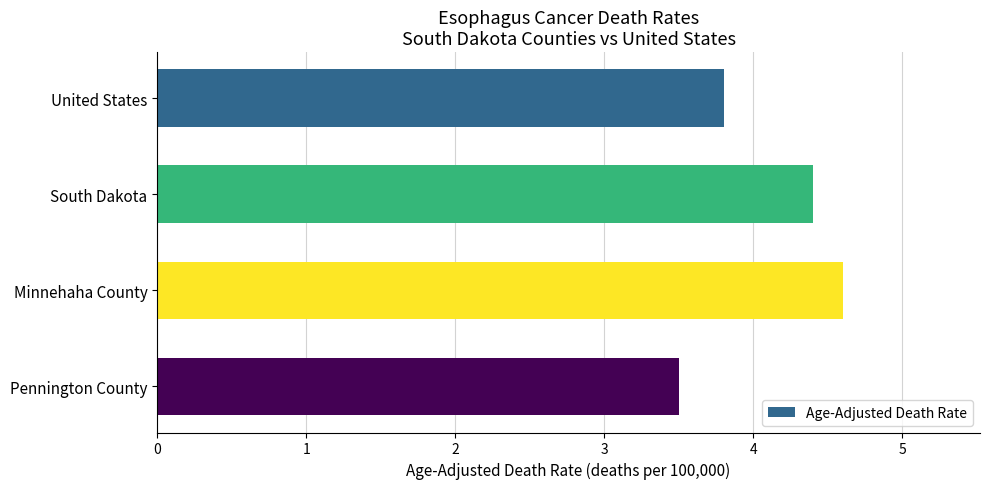

Is it true that the value at Minnehaha County is 2.0?

False